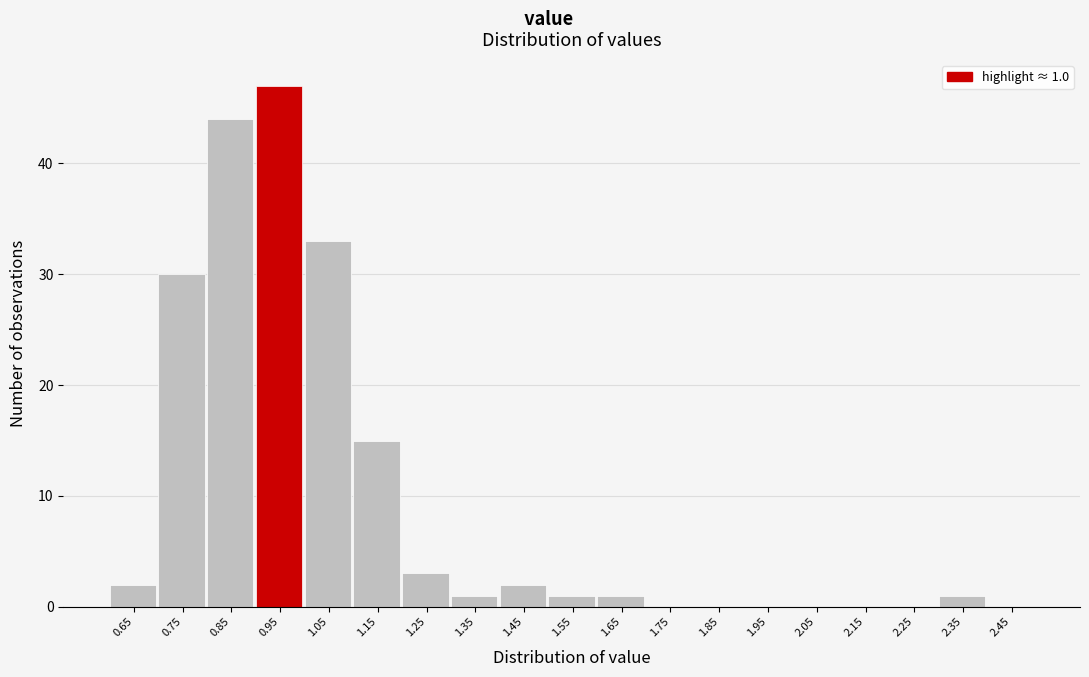

Reading left to right, transcribe all the data shown in this chart.

0.65=2	0.75=30	0.85=44	0.95=47	1.05=33	1.15=15	1.25=3	1.35=1	1.45=2	1.55=1	1.65=1	1.75=0	1.85=0	1.95=0	2.05=0	2.15=0	2.25=0	2.35=1	2.45=0